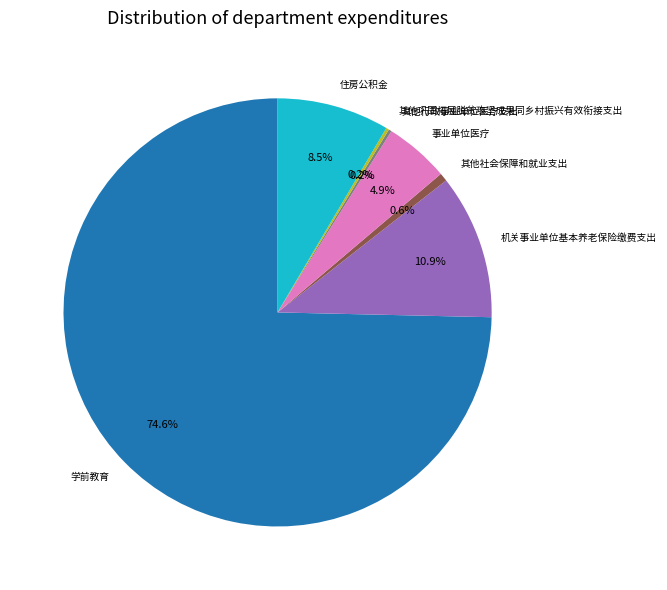

What percentage is NOT represented by 其他社会保障和就业支出?

99.4%